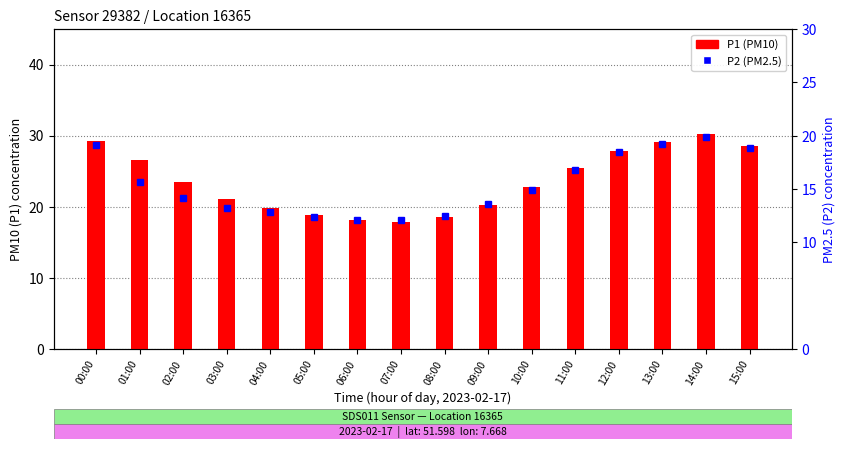

What is the highest value of the P2 (PM2.5) series?

19.9